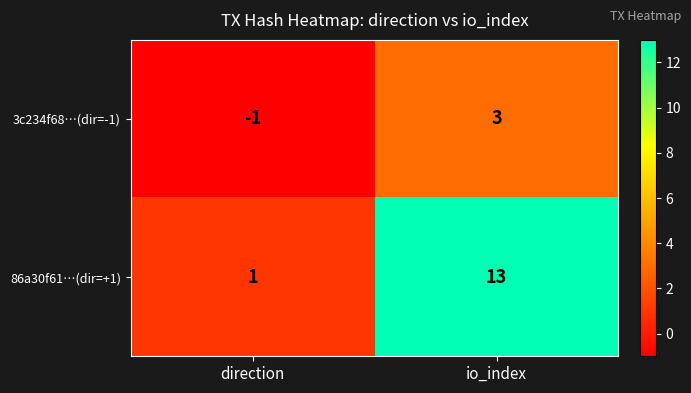

What is the spread (max minus min) of values at direction?

2